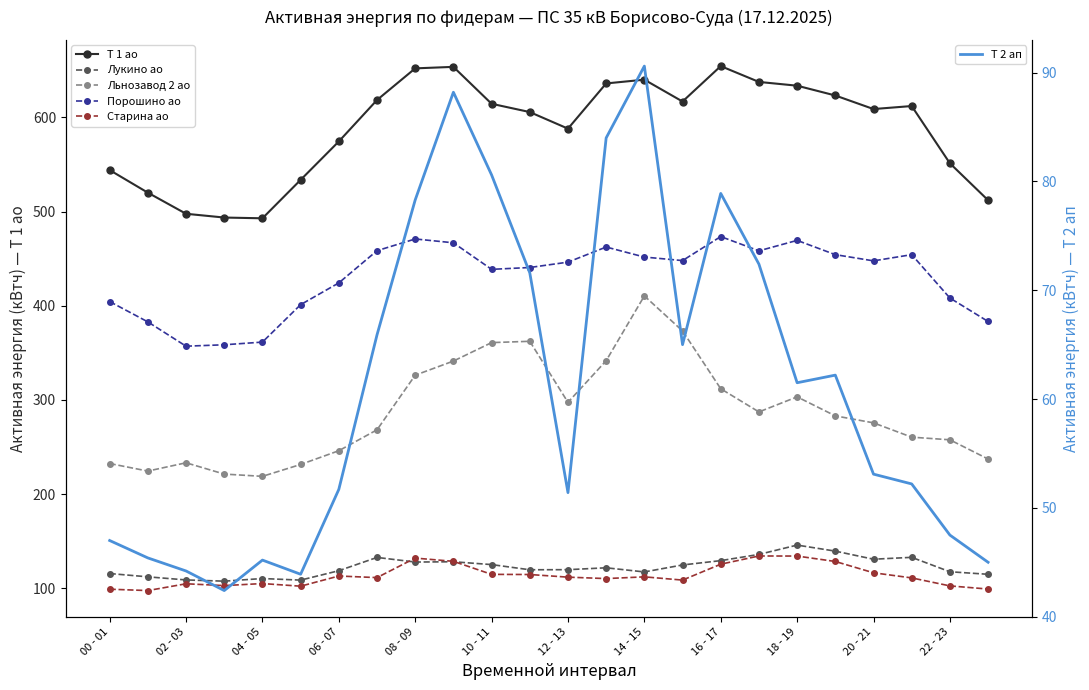

True or false: Т 1 ао and Лукино ао intersect in this chart.

False